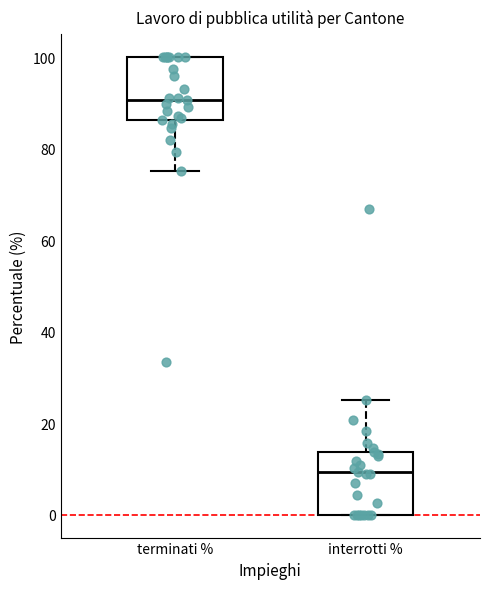

Where does the median line of the box for terminati % sit on the y-axis? The values are not printed on the chart, so give them approximately, as read against the axis.

90